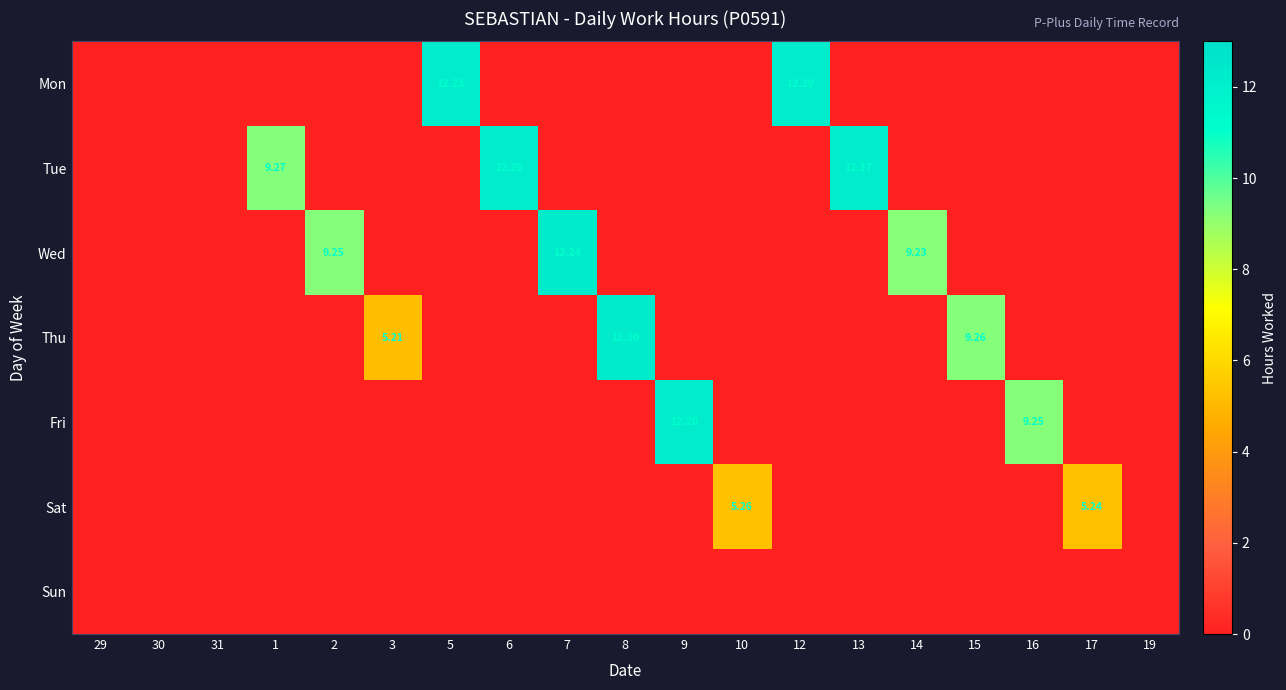

Between 2 and 30, which is larger?

2